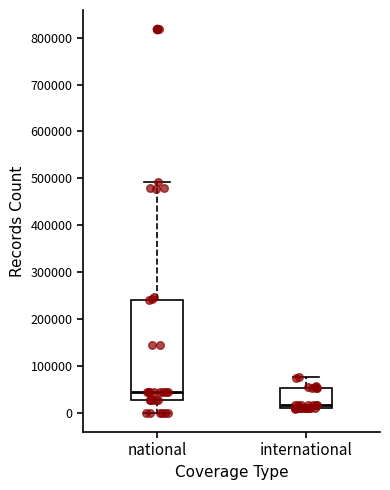

Reading left to right, transcribe this box plot: for each box, give where its median line is, the range the box spans, and where its two whiskers end, as read against the y-axis. The values are not printed on the chart, so give them approximately, as read against the axis.

national: median 50000, box 30000 to 240000, whiskers 0 to 490000
international: median 20000, box 10000 to 50000, whiskers 10000 to 80000